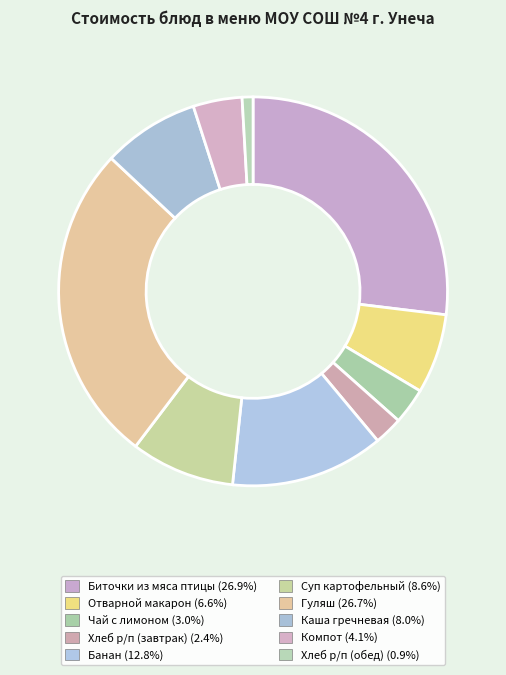

How many slices are in this pie chart?

10